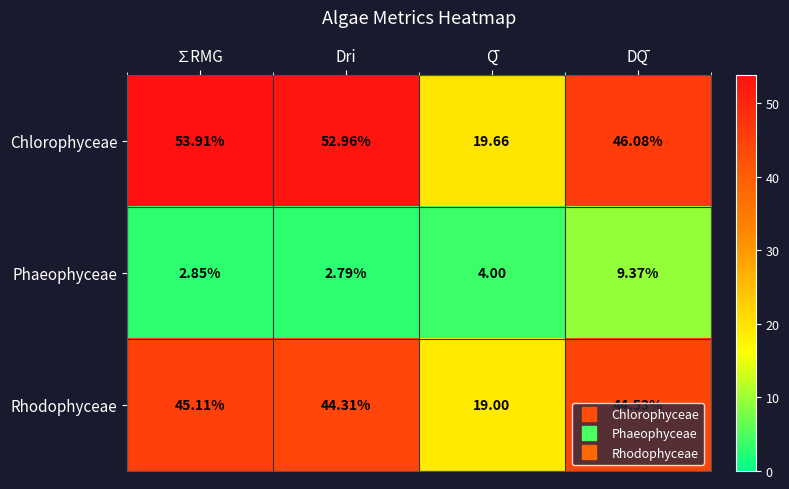

Rank the series at ∑RMG from lowest to highest value.

Phaeophyceae, Rhodophyceae, Chlorophyceae